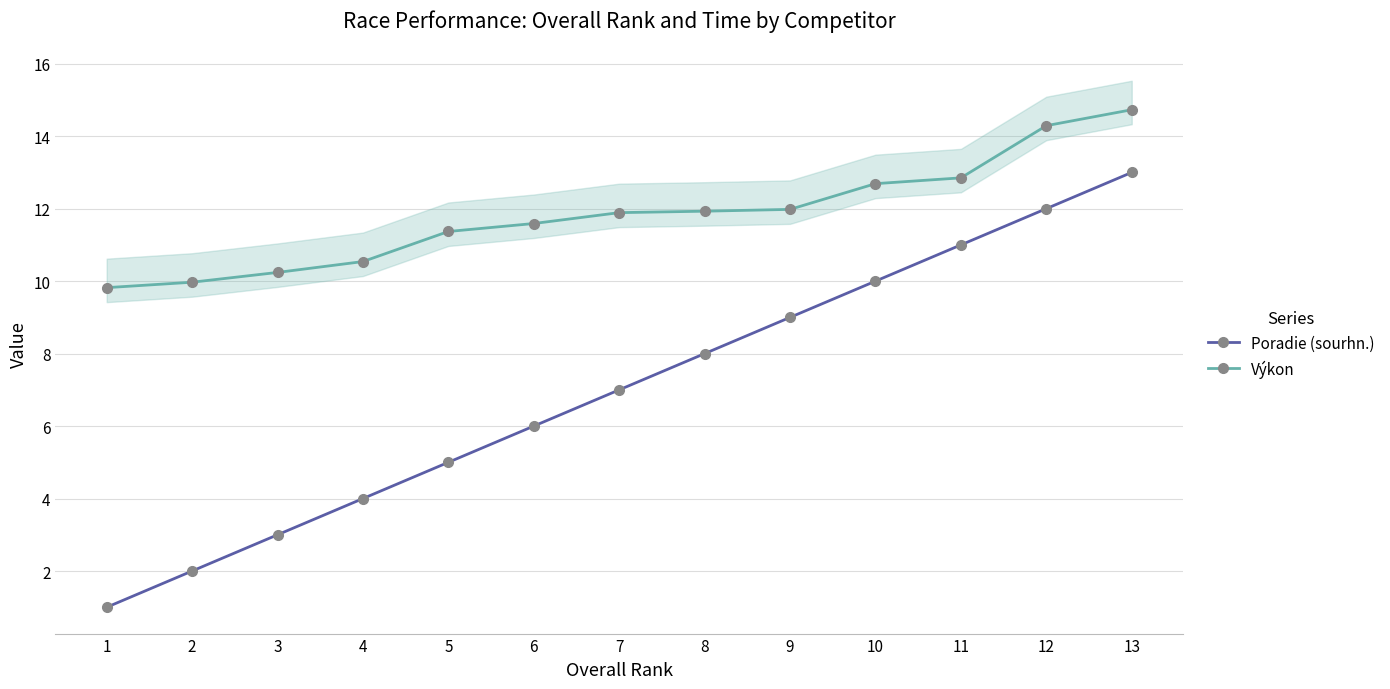

True or false: Výkon has a value of 11.9 at 8.

True